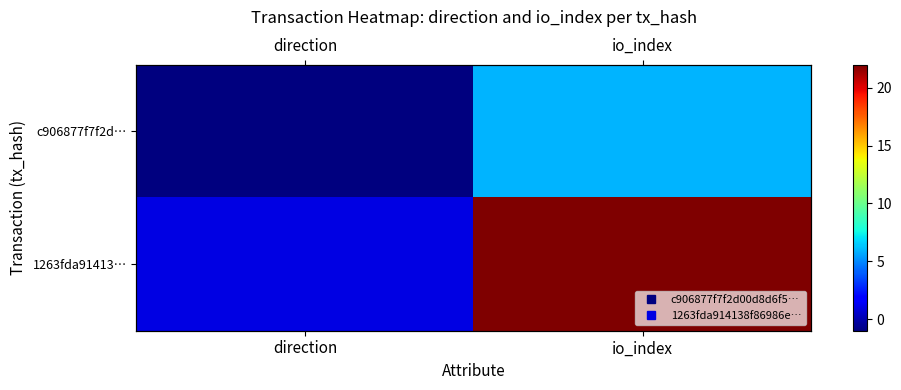

Which series changed the most between direction and io_index?

1263fda91413…